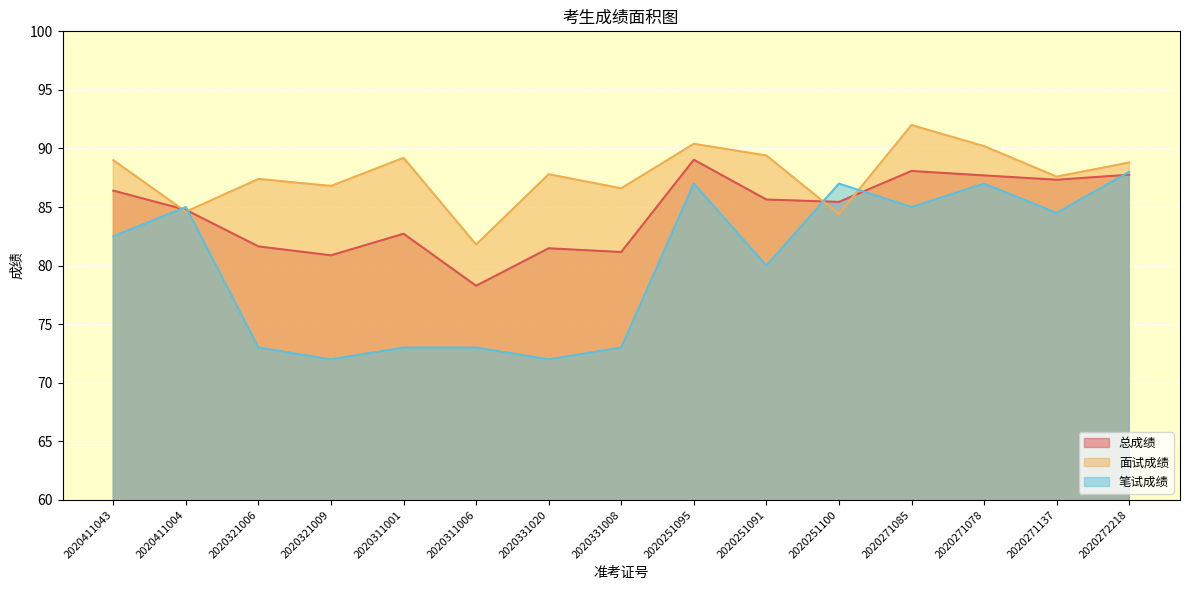

At which category is the sum across all series the highest?

2020251095